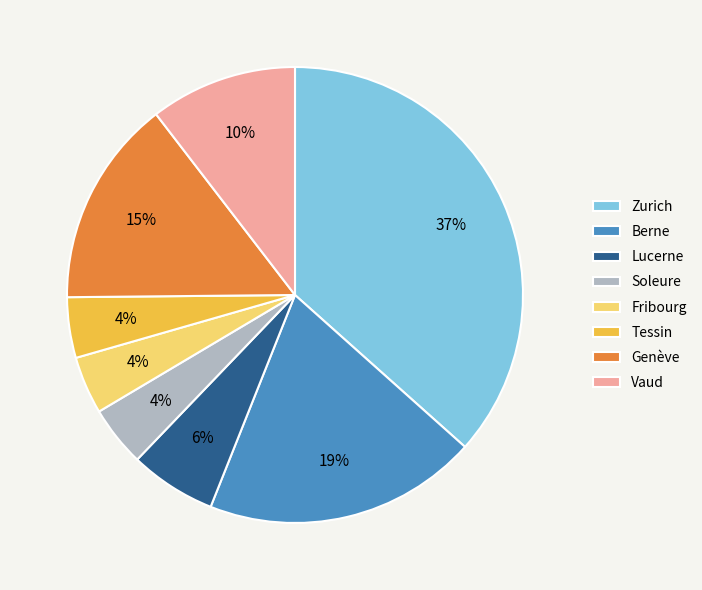

Does Genève account for over 50% of the chart?

No